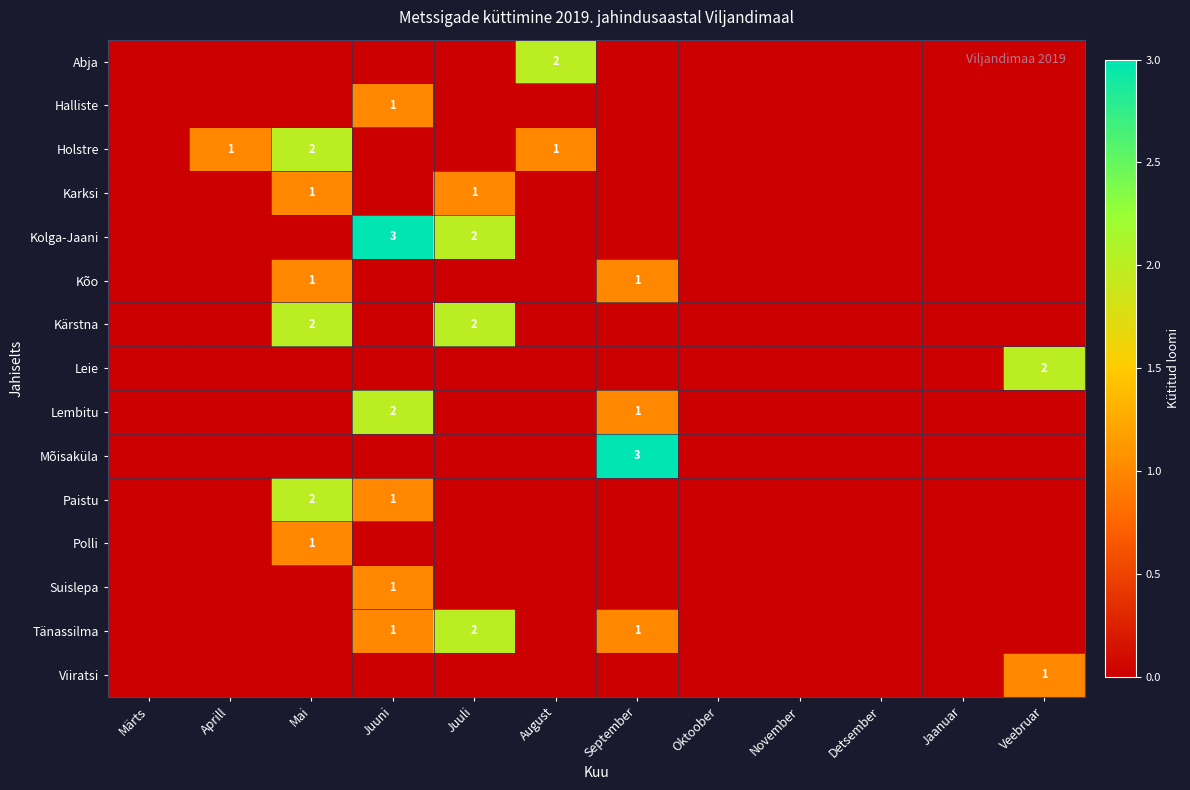

At which category does the chart reach its peak across all series?

Juuni